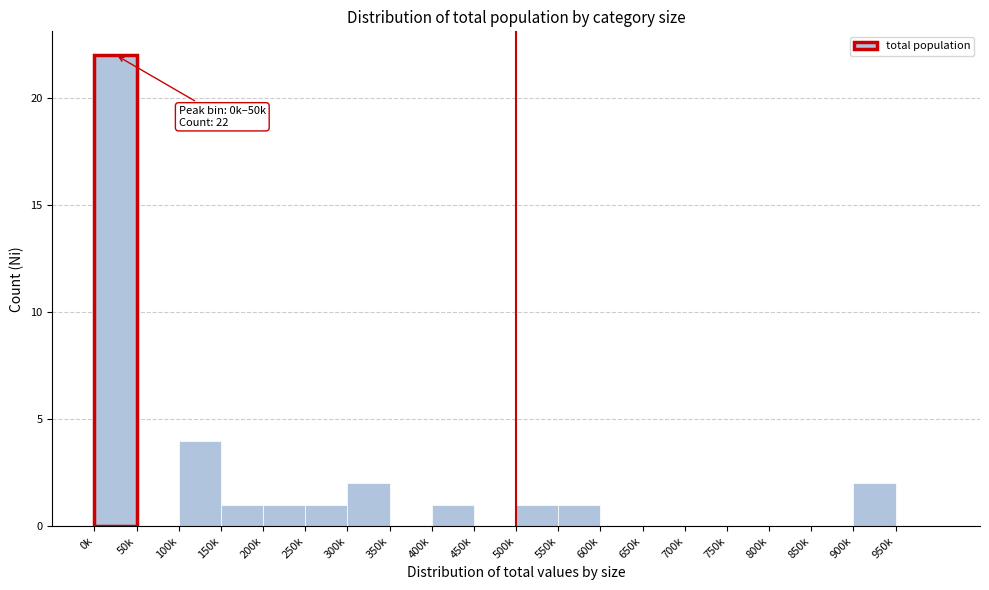

Reading left to right, what are all the values shown in this chart?

0k=22	50k=0	100k=4	150k=1	200k=1	250k=1	300k=2	350k=0	400k=1	450k=0	500k=1	550k=1	600k=0	650k=0	700k=0	750k=0	800k=0	850k=0	900k=2	950k=0